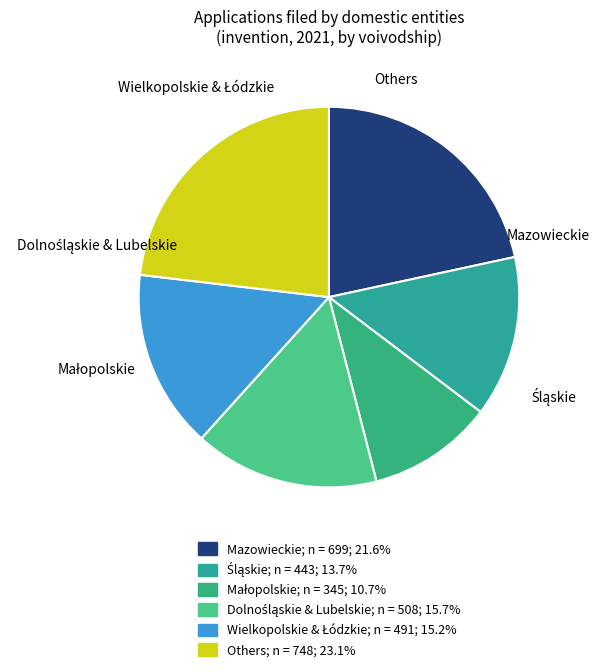

Does any single category account for the majority?

No